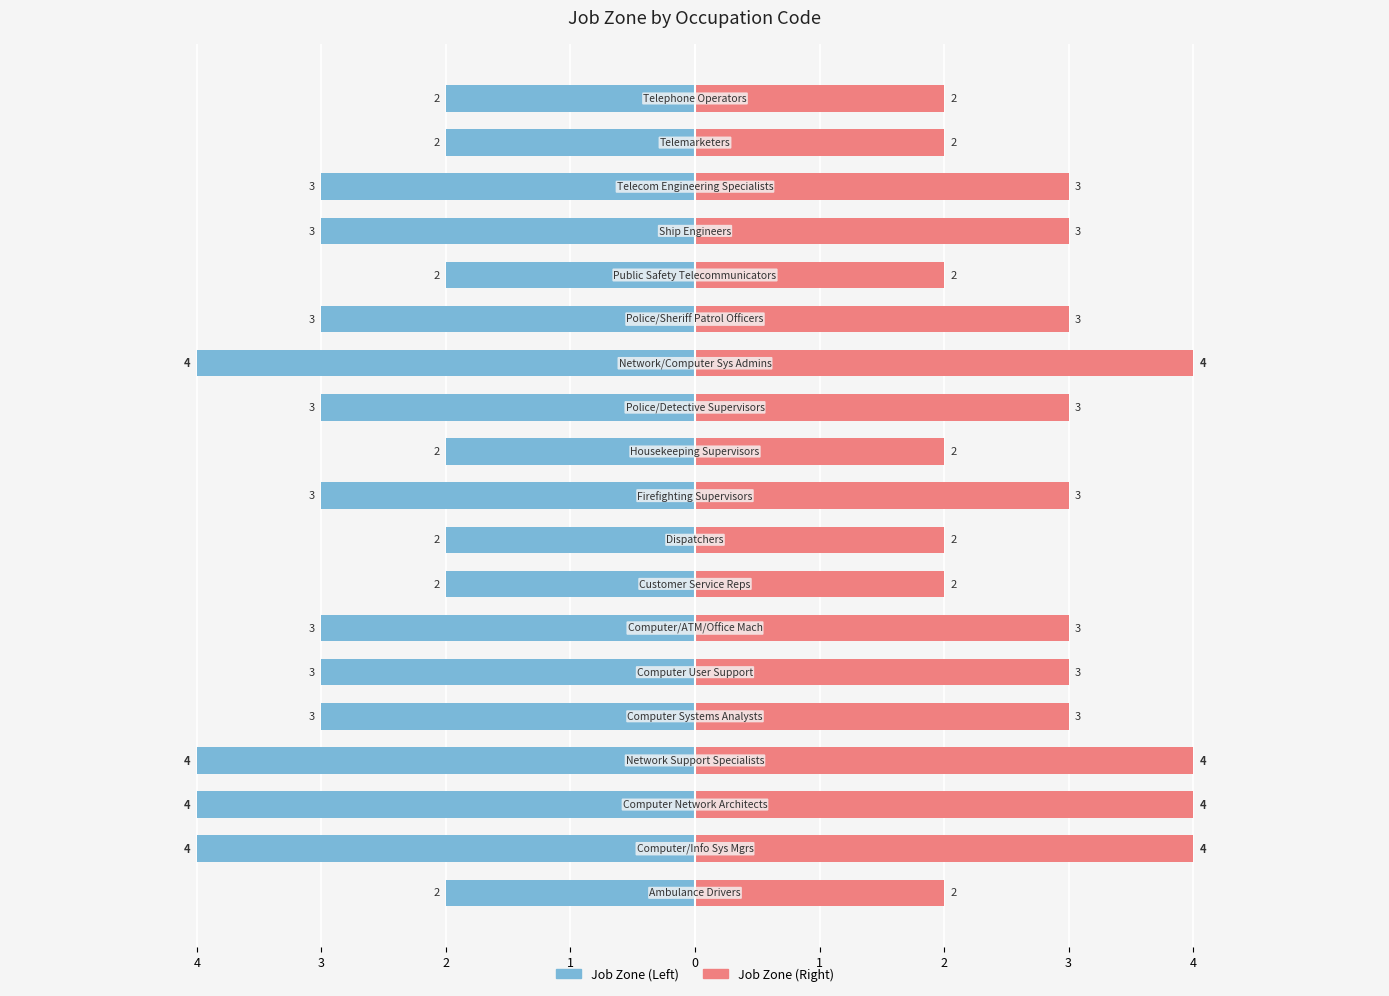

What is the spread (max minus min) of values at 18?

4